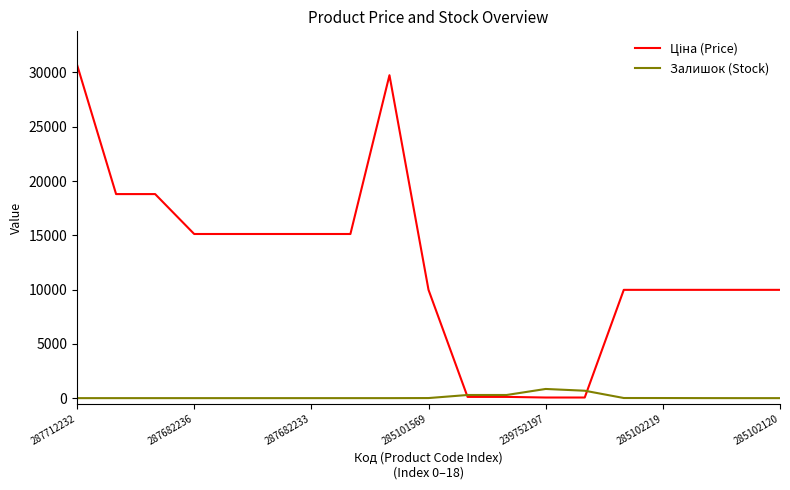

What is the maximum value shown in the chart?

30717.1